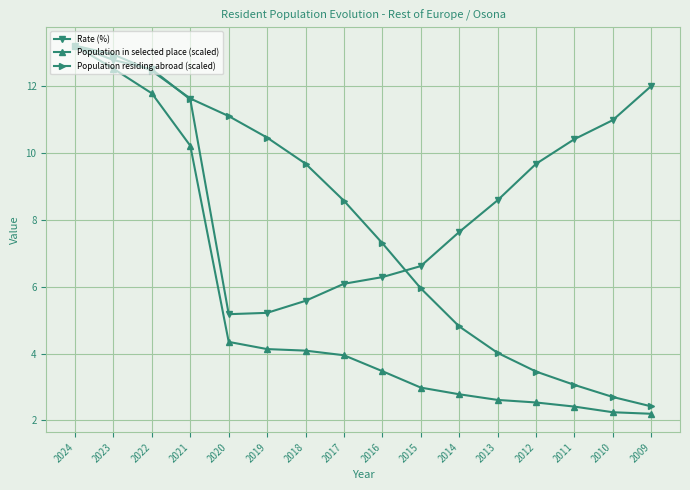

Which series has the largest range (max minus min)?

Population in selected place (scaled)